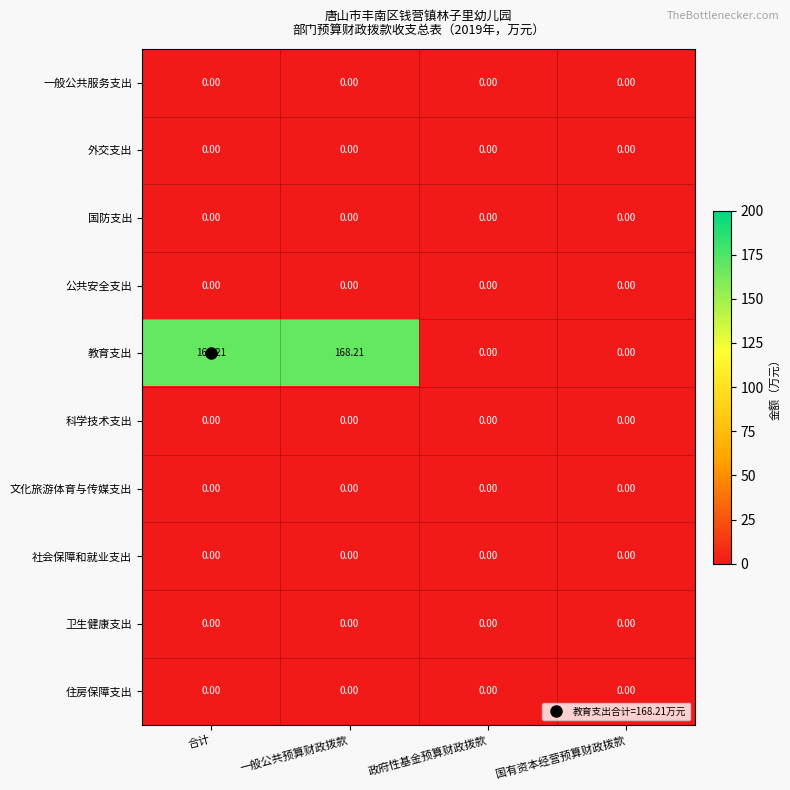

Which series has the largest total across all categories?

教育支出